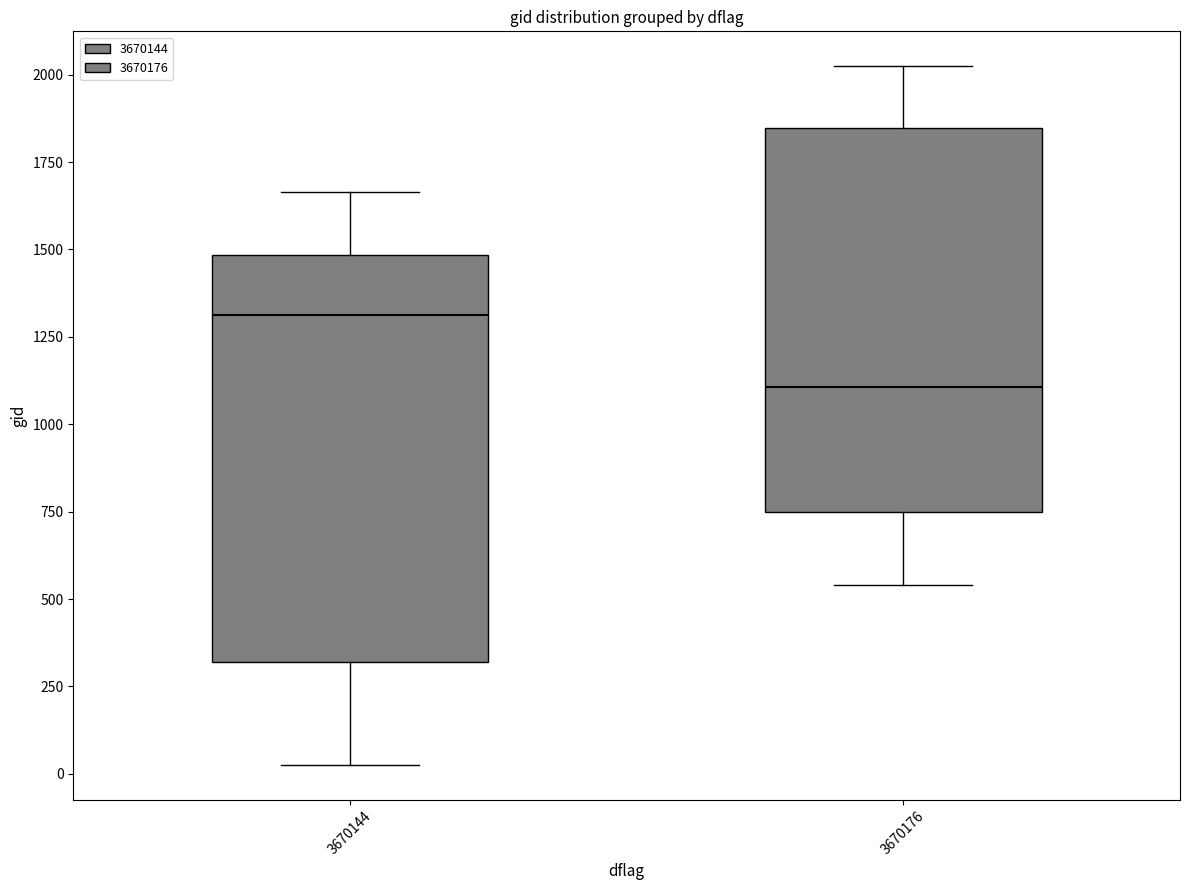

Where does the median line of the box at x = 3670176 sit on the y-axis? The values are not printed on the chart, so give them approximately, as read against the axis.

1100